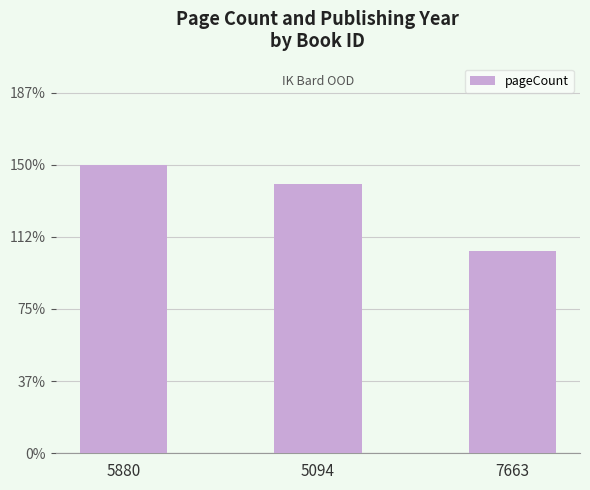

Count the values in the range 336 to 480.

3